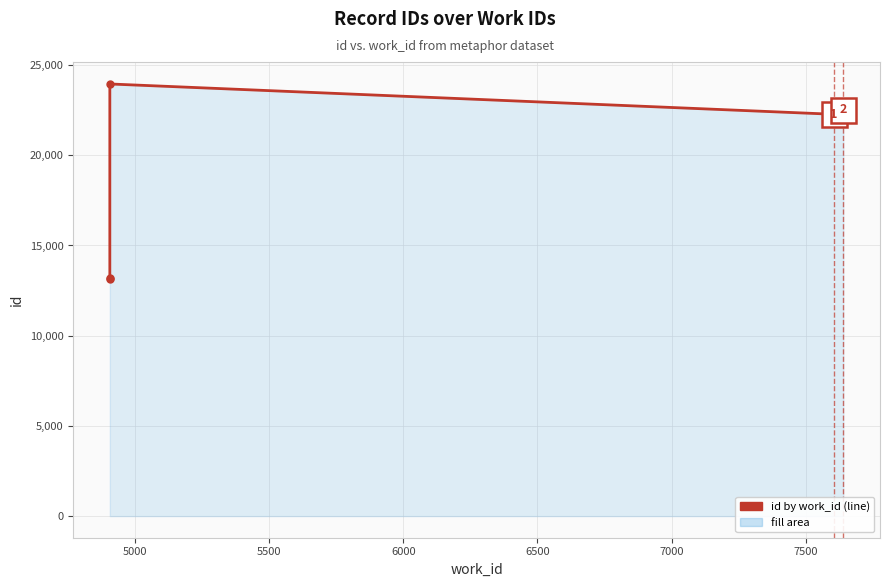

Reading left to right, transcribe all the data shown in this chart.

13161	13185	23953	22273	22284	22285	22518	22520	22521	22526